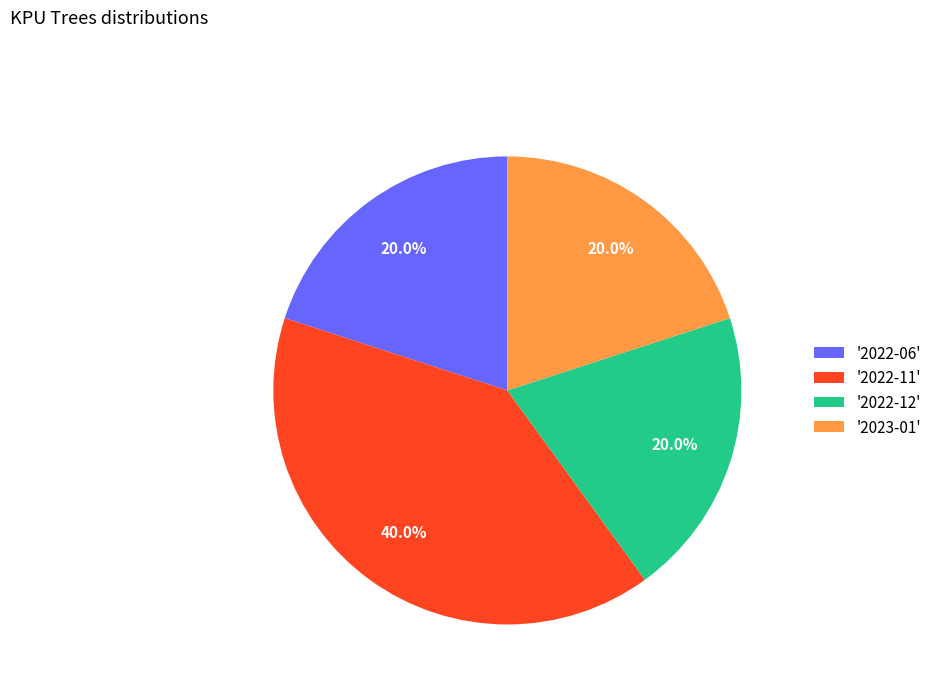

Do '2023-01' and '2022-11' together represent more than half of the pie?

Yes